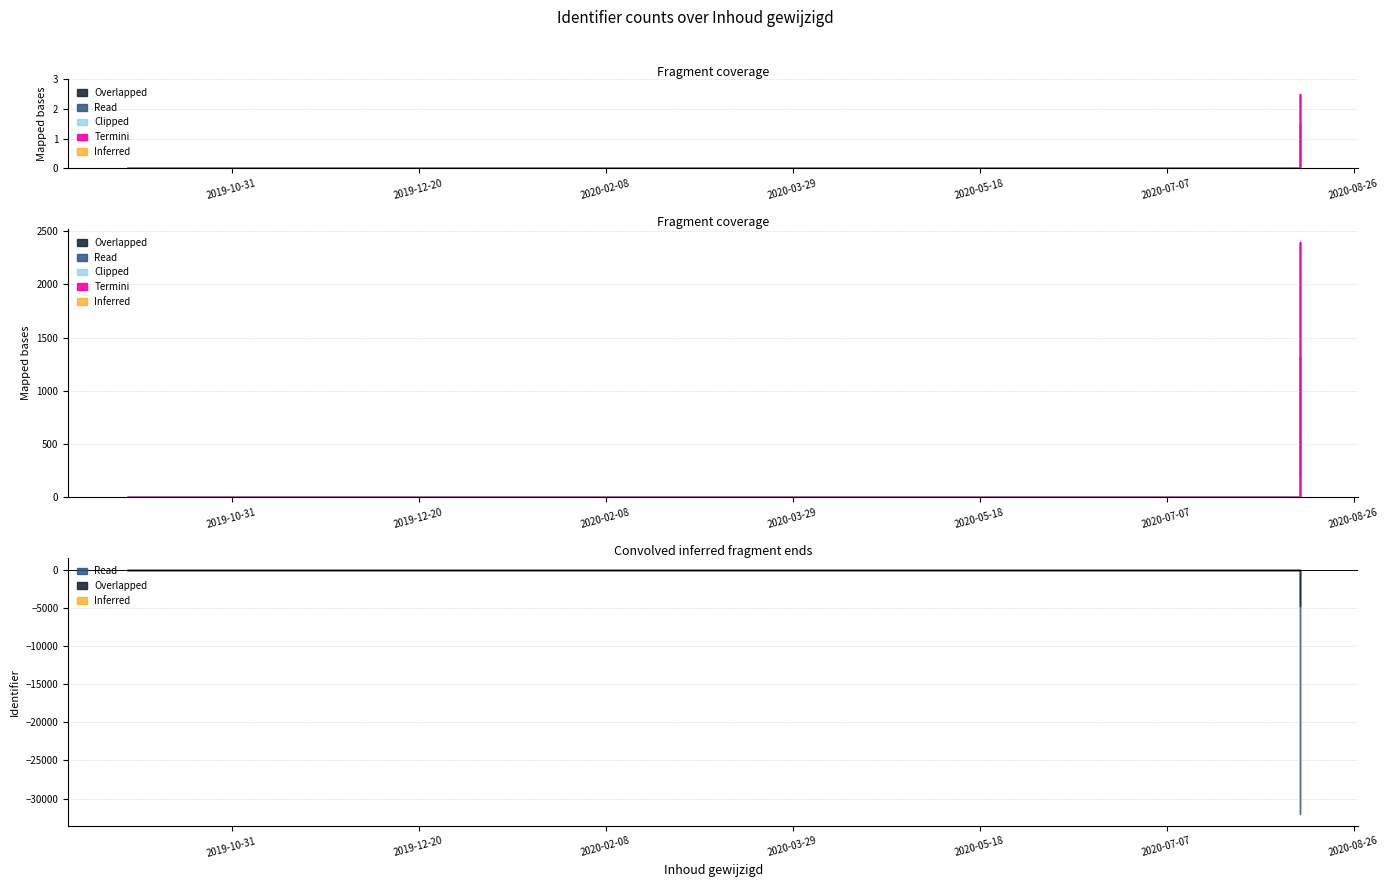

Between 2020-08-11 and 2019-10-03, which is larger?

2020-08-11